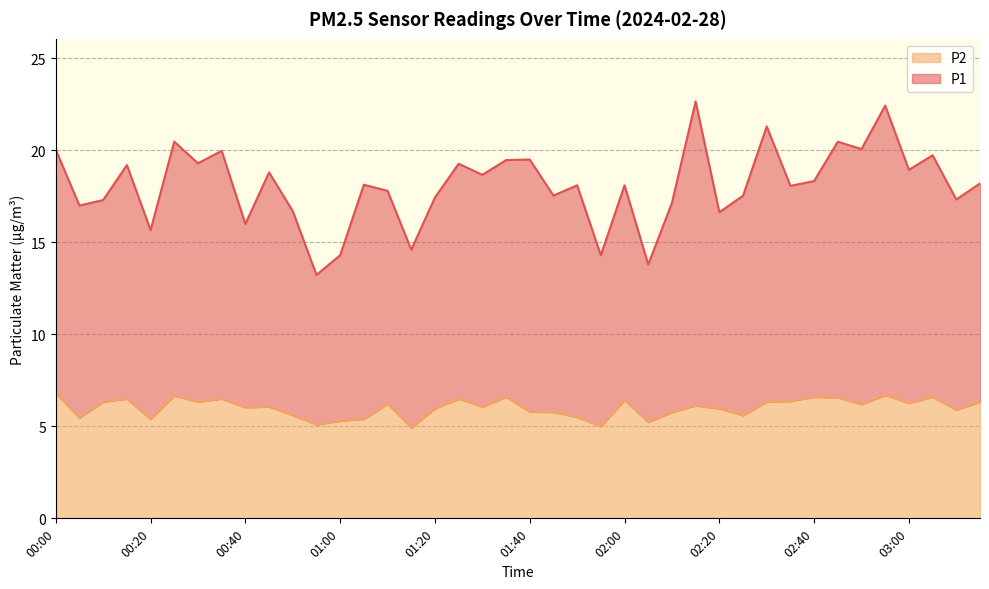

What is the minimum value for P2?

4.9